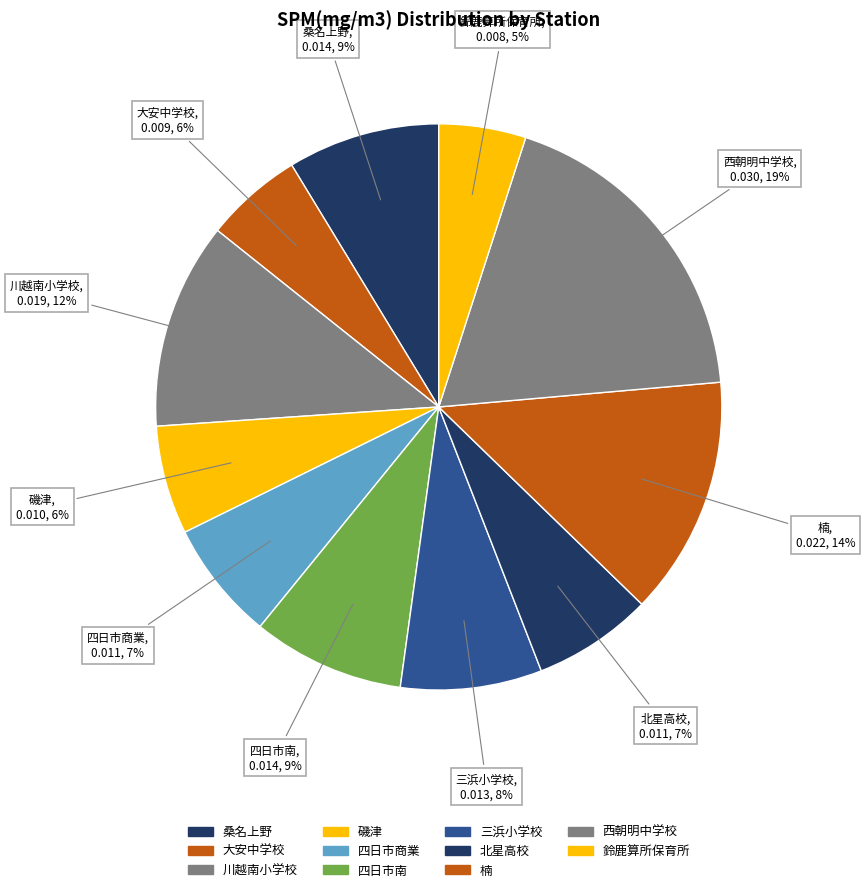

How many segments does this pie chart have?

11